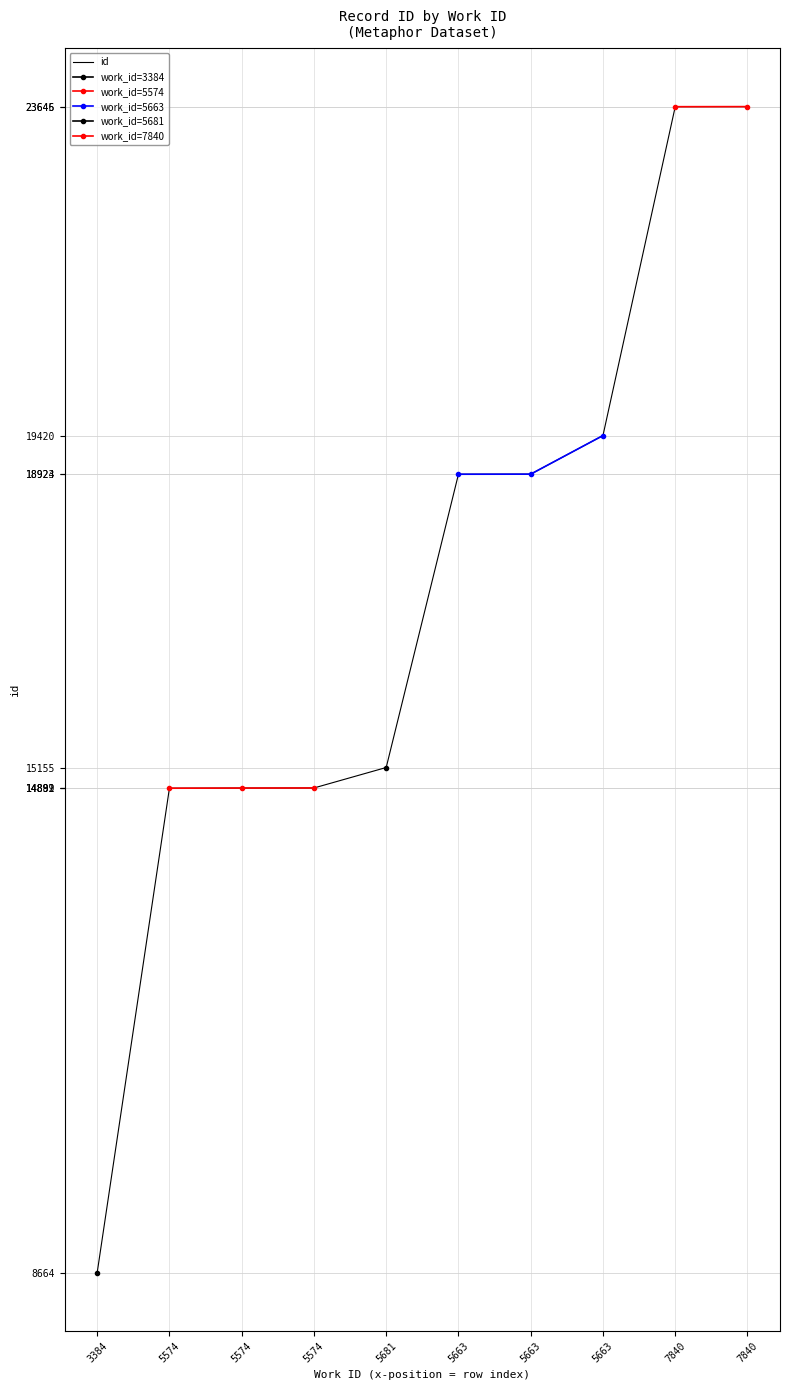

List the labels in order of value, smallest first.

3384, 5574, 5574, 5574, 5681, 5663, 5663, 5663, 7840, 7840